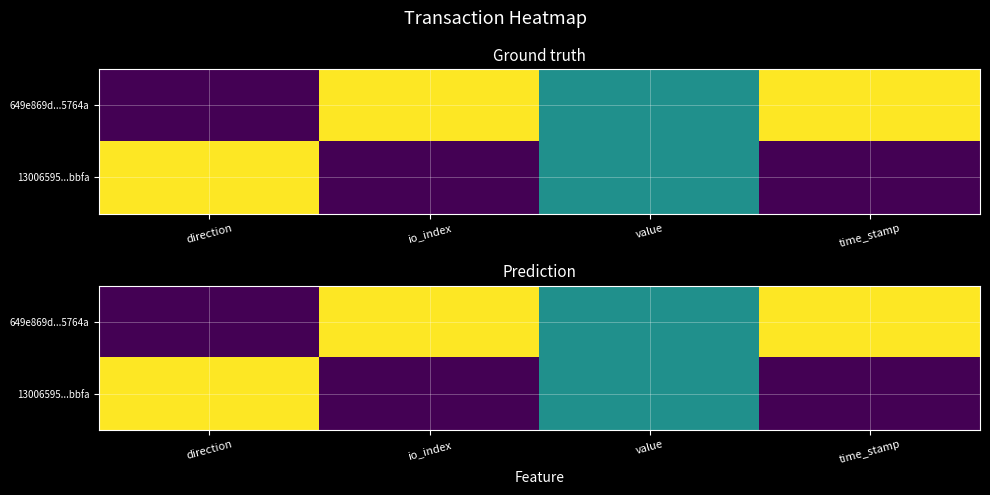

At direction, list the series in order from largest to smallest.

13006595...bbfa, 649e869d...5764a